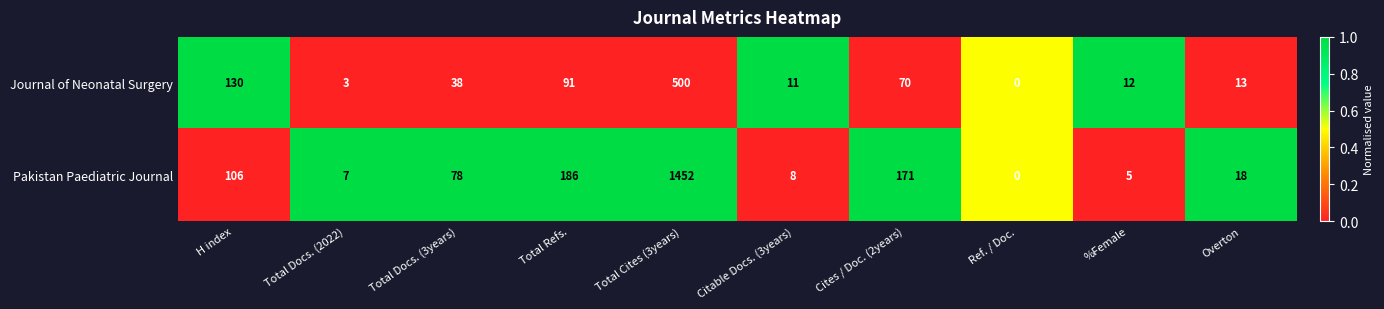

What is the average value of the Journal of Neonatal Surgery series?

87